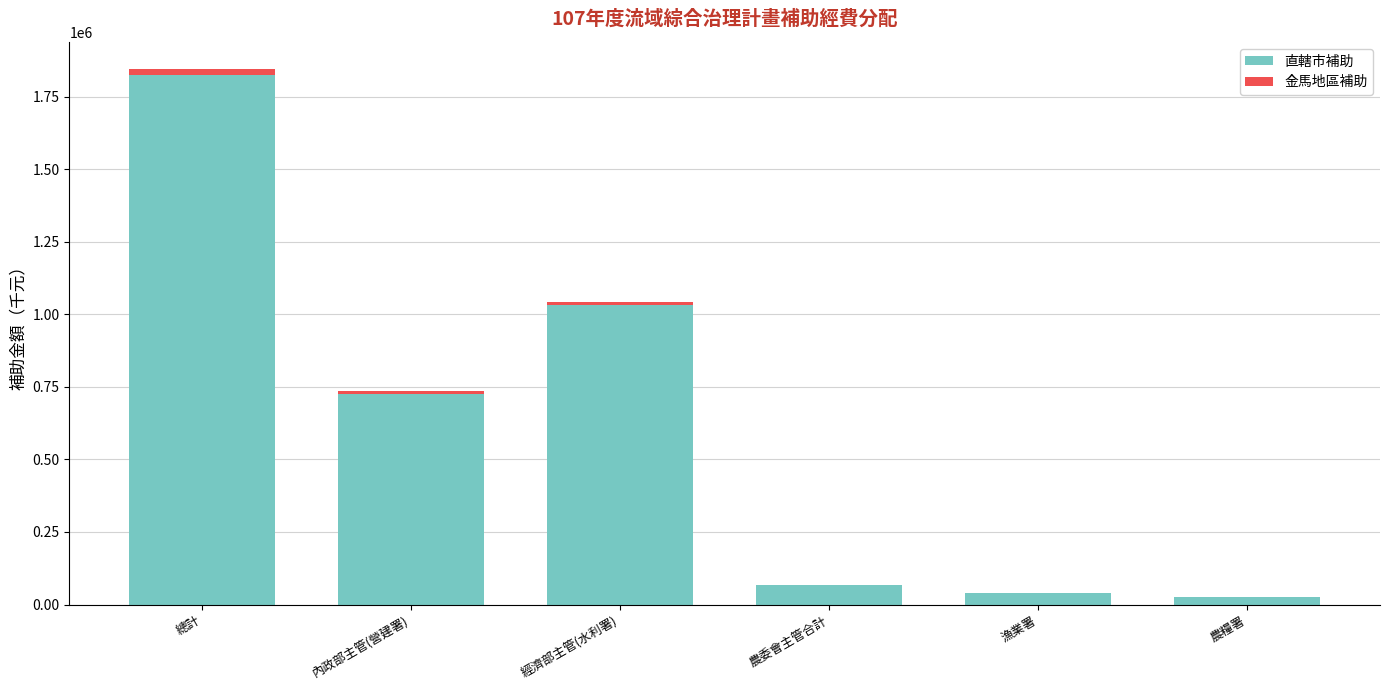

How many categories are shown in the chart?

6